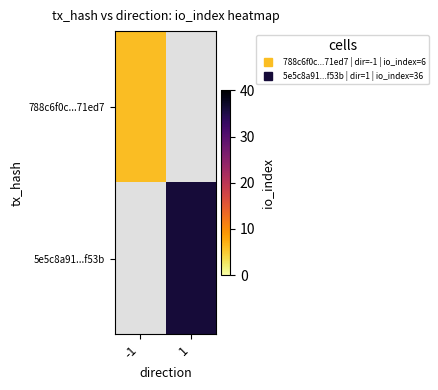

Is it true that 788c6f0c...71ed7 equals 6.0 at -1?

True